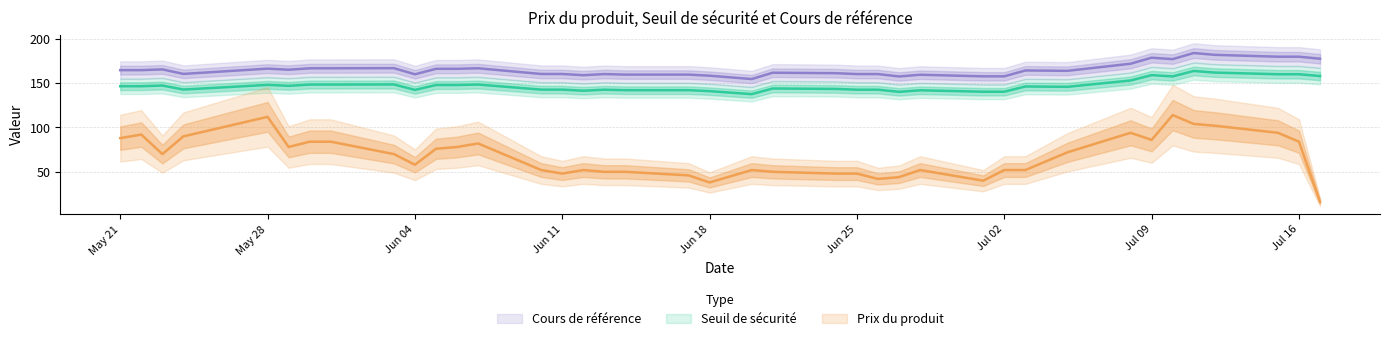

At which label does Prix du produit reach its minimum?

2024-07-17